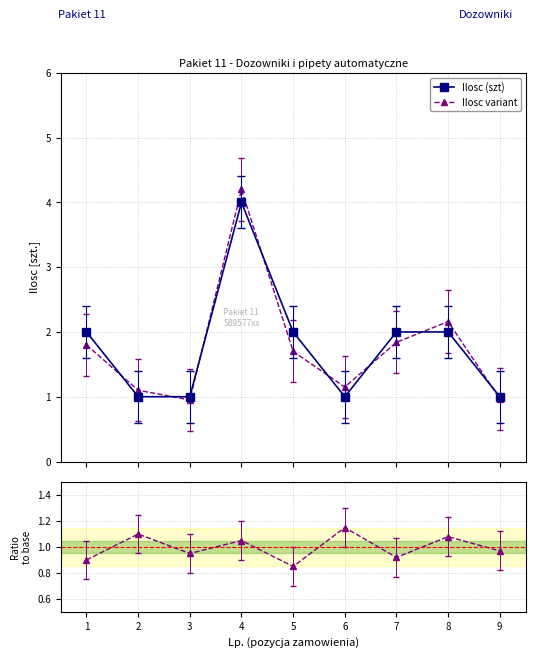

What is the difference between the maximum and second lowest values in the variant / base series?

0.2